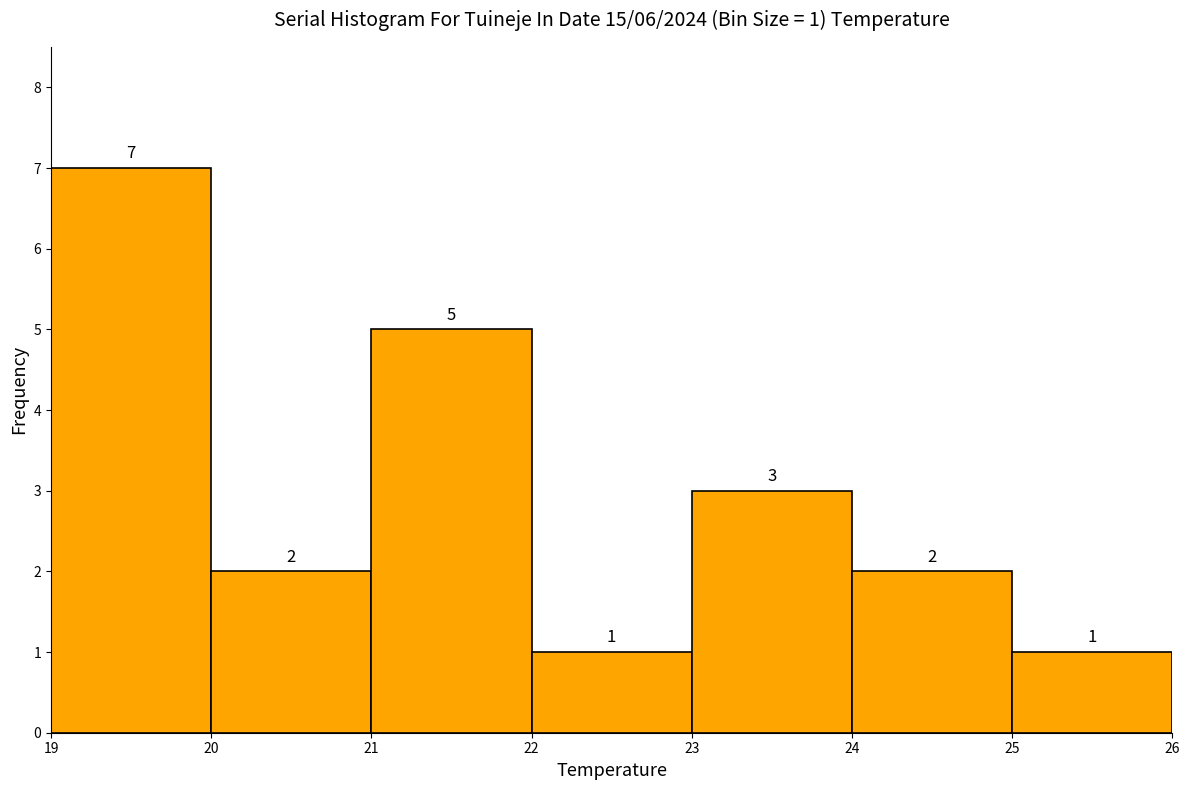

Over which range of the x-axis is the bar tallest?

19 to 20